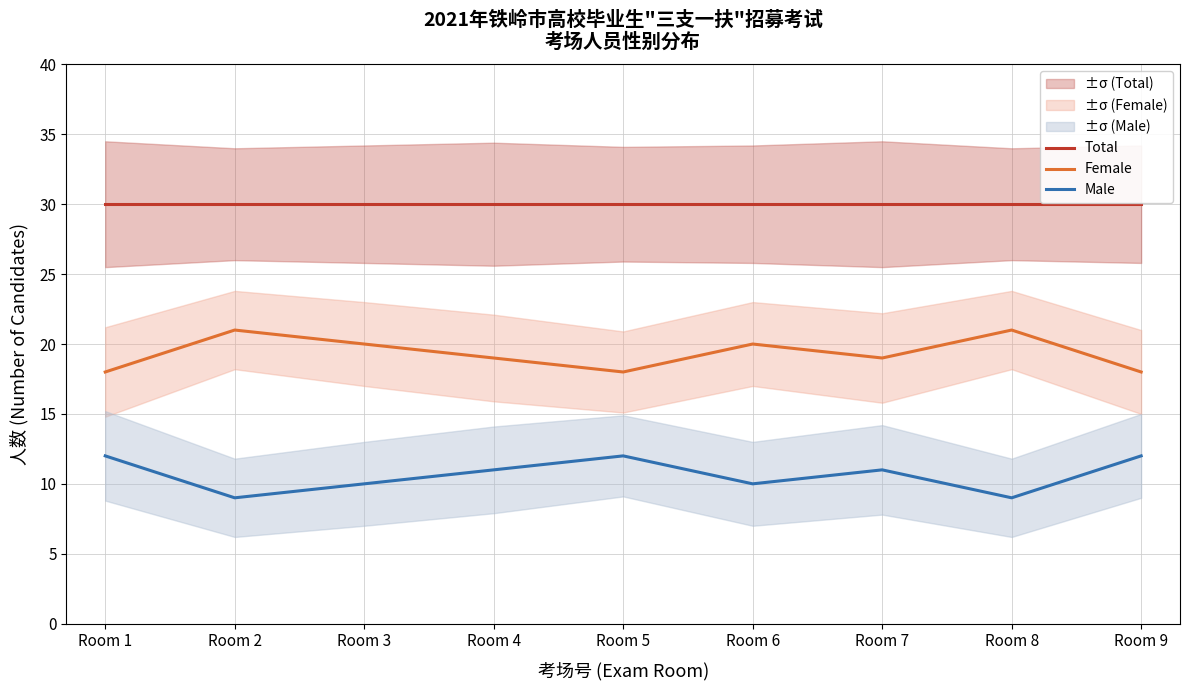

What is the difference between the maximum and minimum values in the Male series?

3